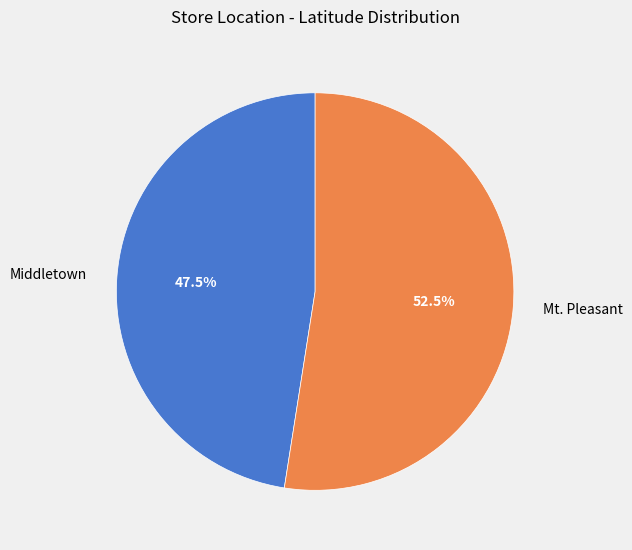

Does Mt. Pleasant represent more than half of the total?

Yes